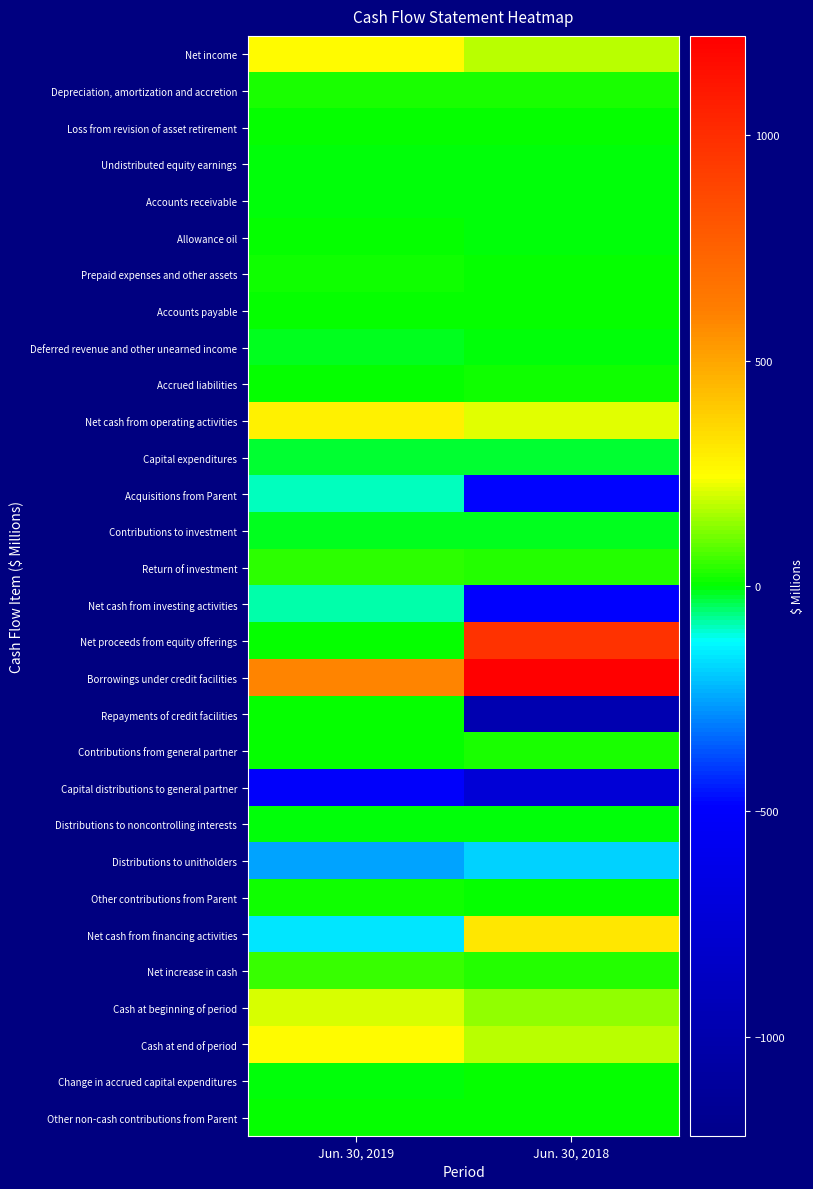

Reading right to left, what are all the values shown in this chart?

Net income: Jun. 30, 2018=180	Jun. 30, 2019=256
Depreciation, amortization and accretion: Jun. 30, 2018=23	Jun. 30, 2019=24
Loss from revision of asset retirement: Jun. 30, 2018=0	Jun. 30, 2019=2
Undistributed equity earnings: Jun. 30, 2018=-2	Jun. 30, 2019=-3
Accounts receivable: Jun. 30, 2018=-4	Jun. 30, 2019=-3
Allowance oil: Jun. 30, 2018=-6	Jun. 30, 2019=0
Prepaid expenses and other assets: Jun. 30, 2018=6	Jun. 30, 2019=10
Accounts payable: Jun. 30, 2018=1	Jun. 30, 2019=1
Deferred revenue and other unearned income: Jun. 30, 2018=-3	Jun. 30, 2019=-11
Accrued liabilities: Jun. 30, 2018=18	Jun. 30, 2019=7
Net cash from operating activities: Jun. 30, 2018=213	Jun. 30, 2019=283
Capital expenditures: Jun. 30, 2018=-25	Jun. 30, 2019=-24
Acquisitions from Parent: Jun. 30, 2018=-482	Jun. 30, 2019=-90
Contributions to investment: Jun. 30, 2018=-14	Jun. 30, 2019=-10
Return of investment: Jun. 30, 2018=33	Jun. 30, 2019=47
Net cash from investing activities: Jun. 30, 2018=-488	Jun. 30, 2019=-77
Net proceeds from equity offerings: Jun. 30, 2018=973	Jun. 30, 2019=0
Borrowings under credit facilities: Jun. 30, 2018=1220	Jun. 30, 2019=600
Repayments of credit facilities: Jun. 30, 2018=-973	Jun. 30, 2019=0
Contributions from general partner: Jun. 30, 2018=20	Jun. 30, 2019=0
Capital distributions to general partner: Jun. 30, 2018=-738	Jun. 30, 2019=-510
Distributions to noncontrolling interests: Jun. 30, 2018=-7	Jun. 30, 2019=-9
Distributions to unitholders: Jun. 30, 2018=-189	Jun. 30, 2019=-248
Other contributions from Parent: Jun. 30, 2018=6	Jun. 30, 2019=10
Net cash from financing activities: Jun. 30, 2018=312	Jun. 30, 2019=-157
Net increase in cash: Jun. 30, 2018=37	Jun. 30, 2019=49
Cash at beginning of period: Jun. 30, 2018=138	Jun. 30, 2019=208
Cash at end of period: Jun. 30, 2018=175	Jun. 30, 2019=257
Change in accrued capital expenditures: Jun. 30, 2018=1	Jun. 30, 2019=-2
Other non-cash contributions from Parent: Jun. 30, 2018=2	Jun. 30, 2019=0